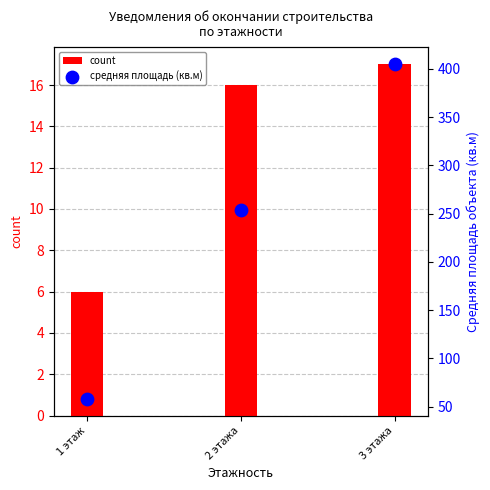

Which series contains the lowest Y value?

count